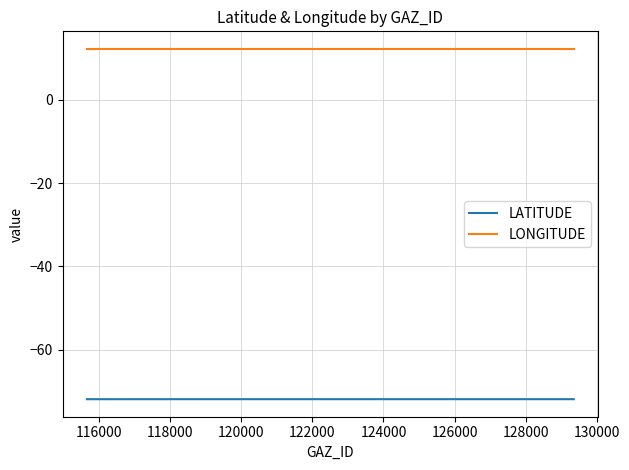

Is the value of LATITUDE at 116000 greater than the value of LONGITUDE at 116000?

No